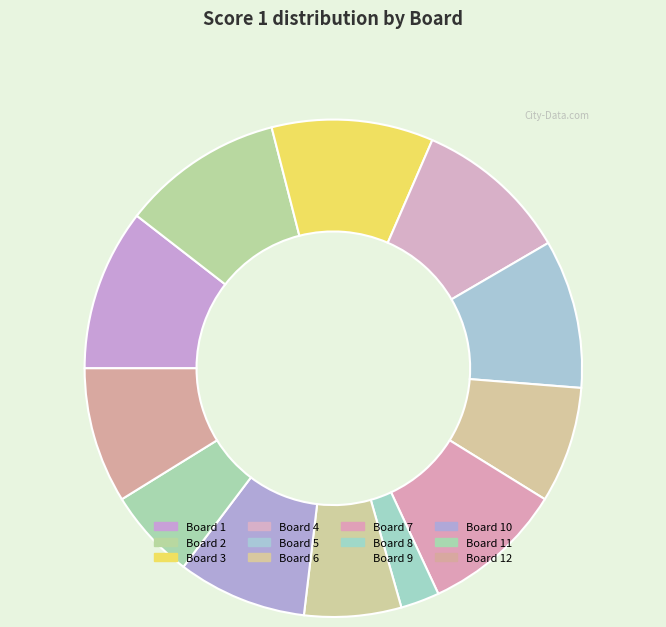

Count the number of slices in the pie.

12